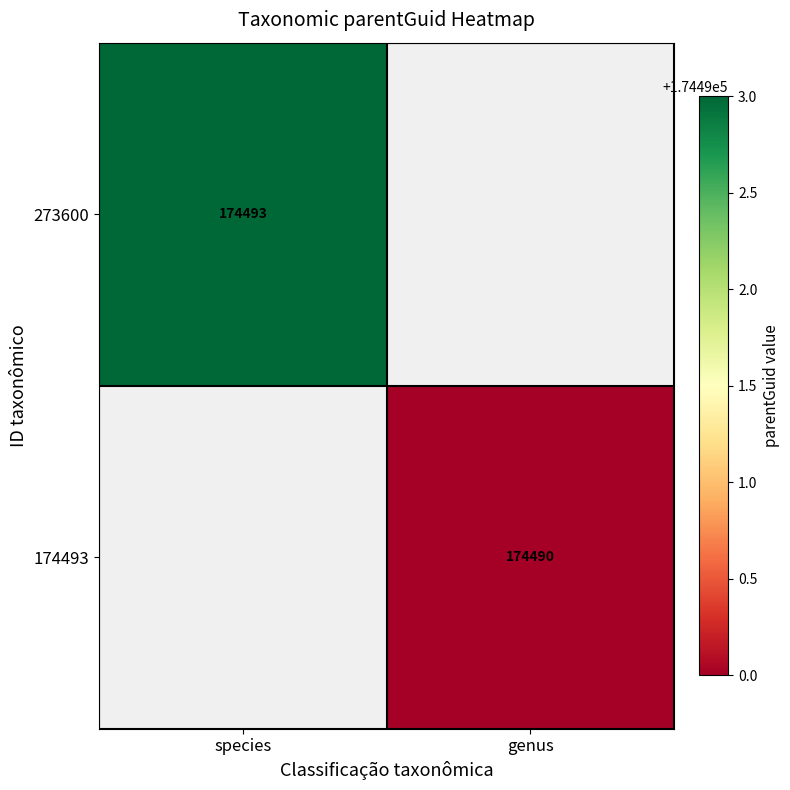

True or false: 174493 has a value of 174490 at genus.

True